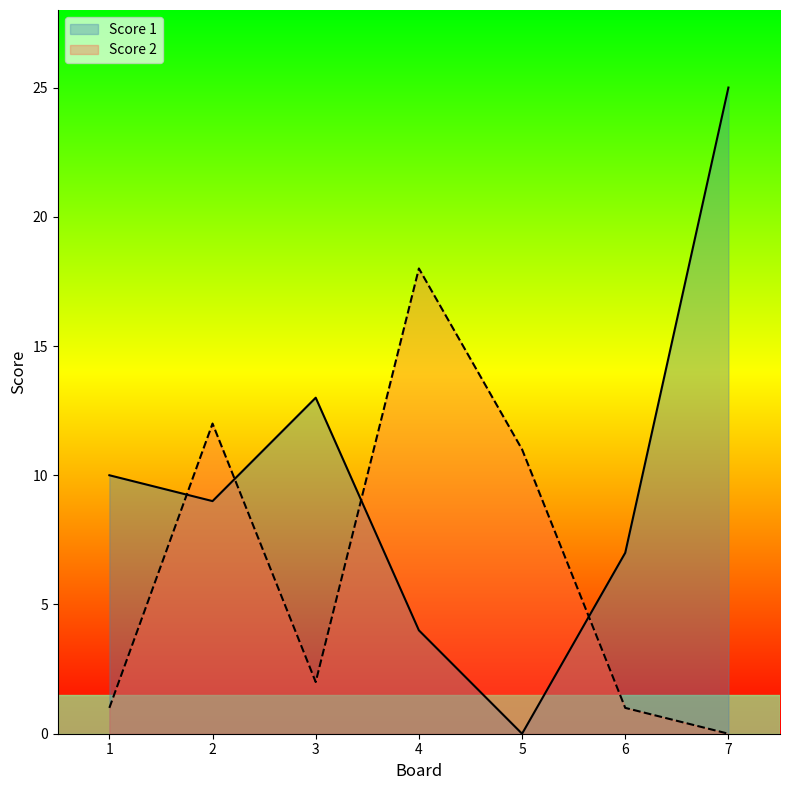

True or false: Score 2 has a value of 0 at 6.

False